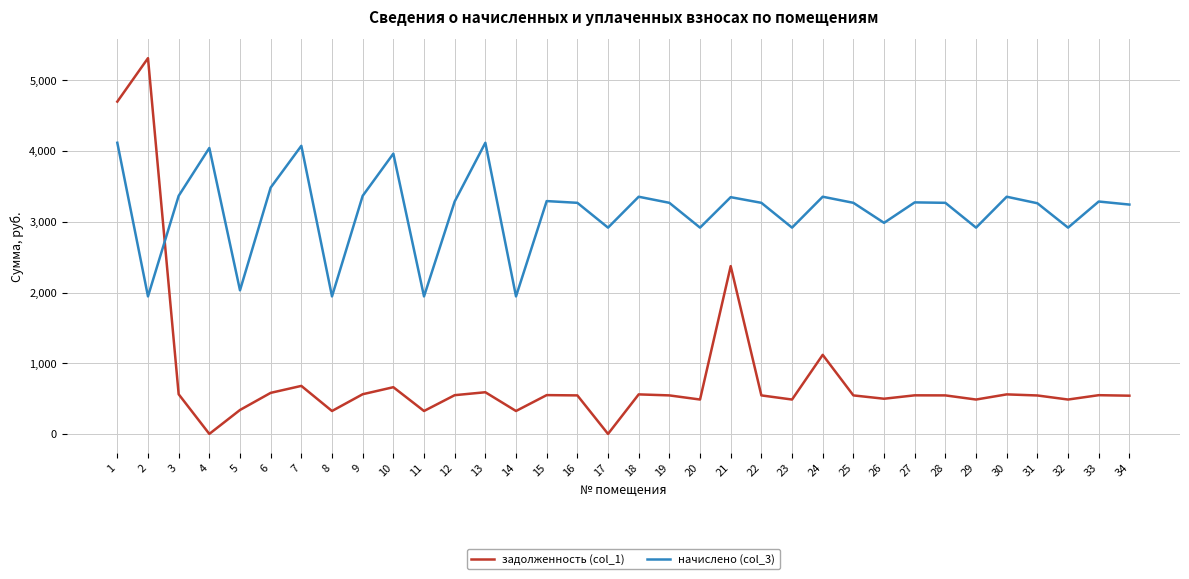

Is the value of начислено (col_3) at 12 greater than the value of задолженность (col_1) at 17?

Yes